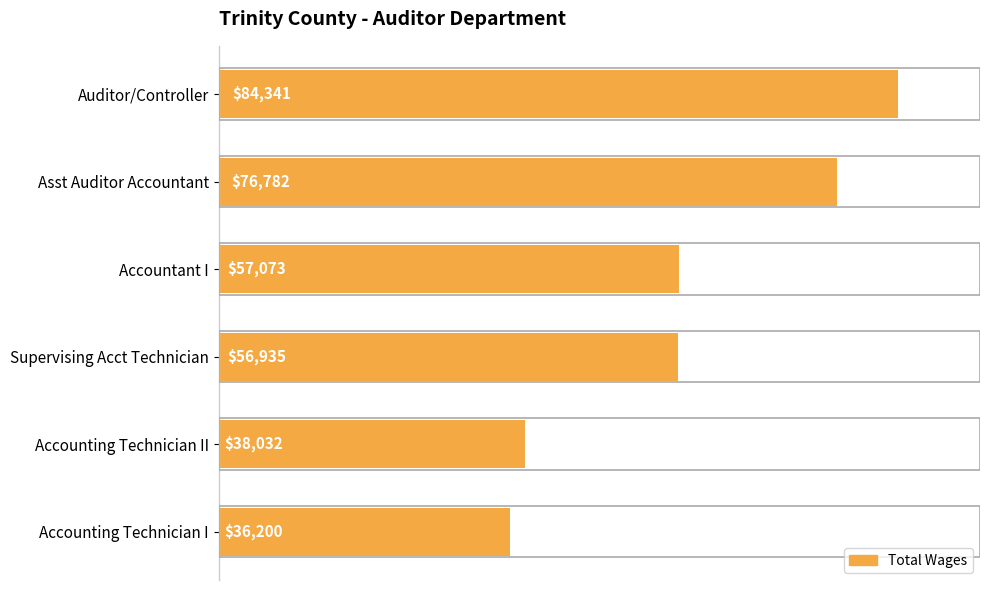

Reading bottom to top, transcribe all the data shown in this chart.

36200	38032	56935	57073	76782	84341